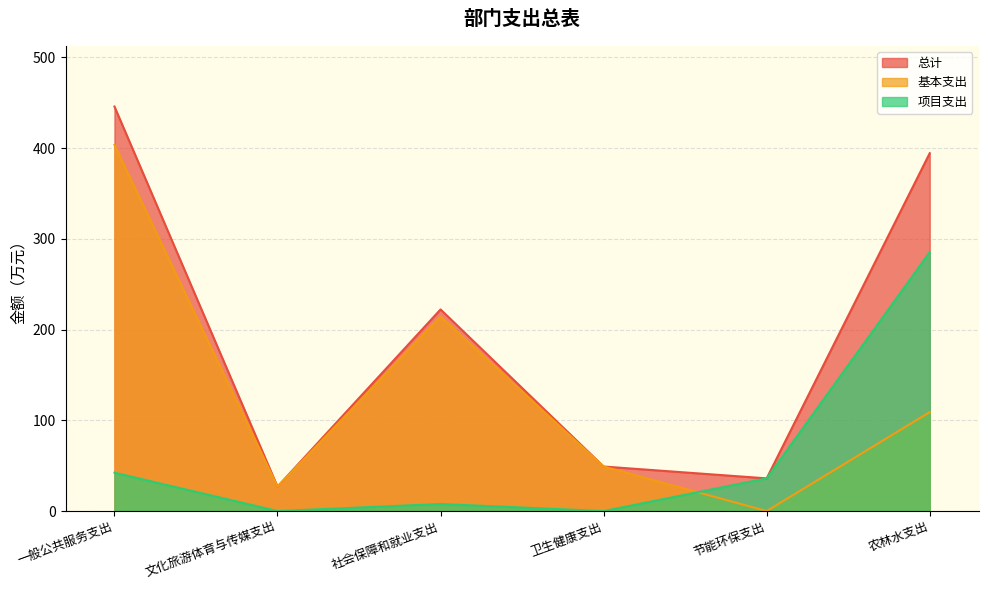

Reading right to left, what are all the values shown in this chart?

总计: 394.4	36.0	49.0	222.2	26.9	445.8
基本支出: 109.0	0.0	49.0	214.4	26.9	403.6
项目支出: 285.3	36.0	0.0	7.8	0.0	42.2